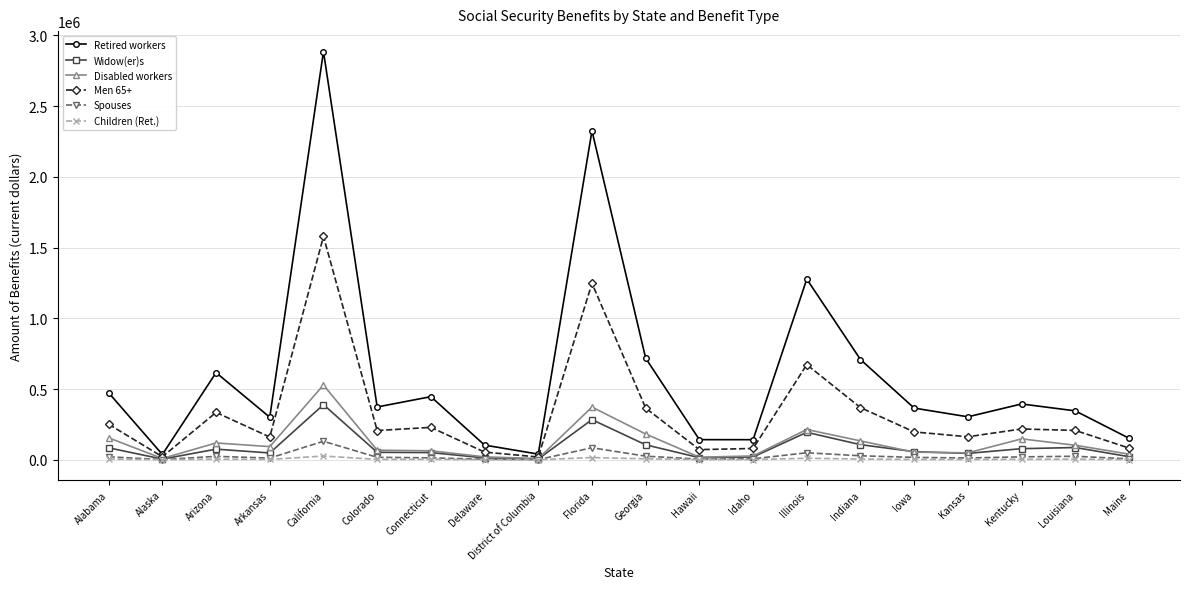

True or false: Children (Ret.) and Retired workers intersect in this chart.

False